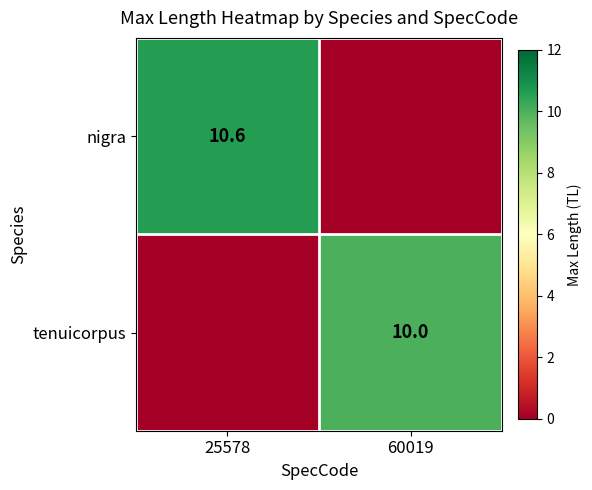

The nigra series shows 10.6 at 25578. True or false?

True